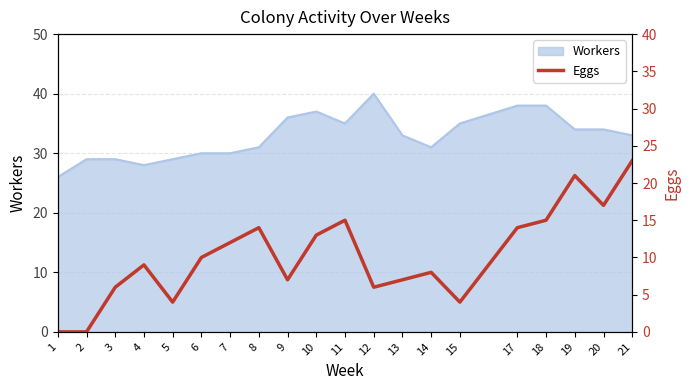

Is it true that Workers equals 33 at 13?

True